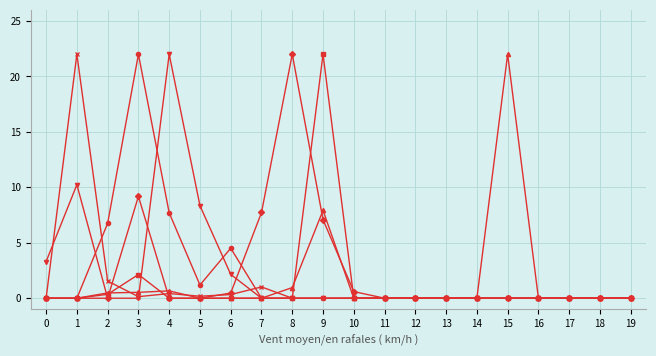

What is the difference between the highest and lowest values at 9?

22.0